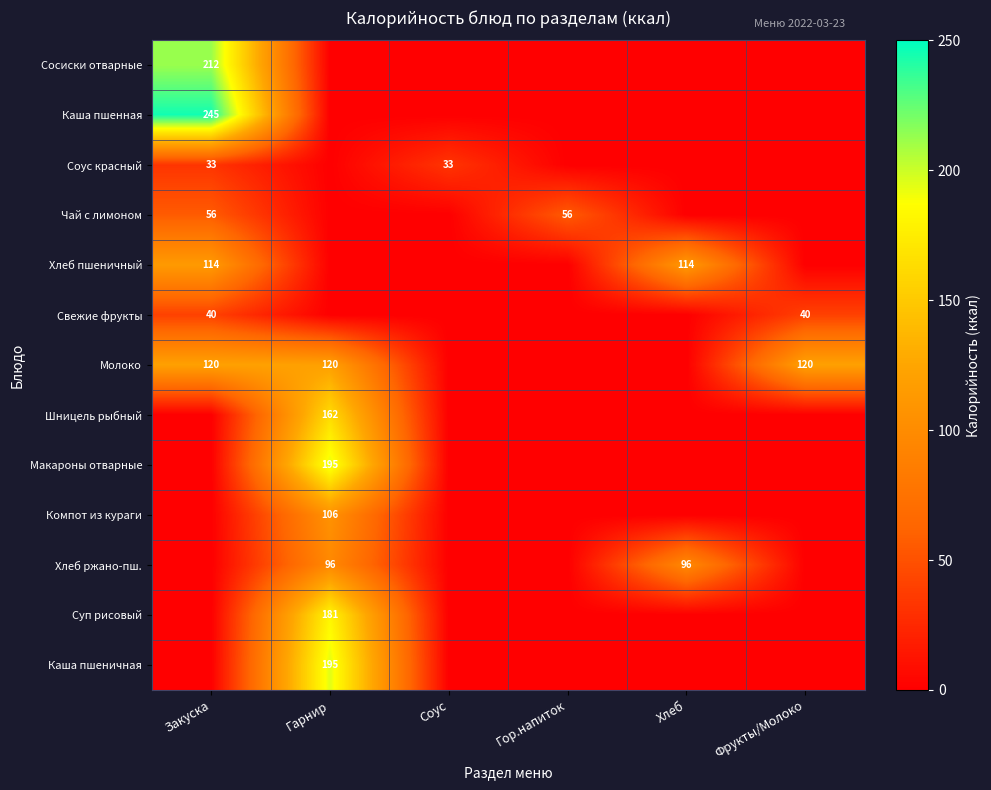

The value of Соус красный at Закуска is 33. True or false?

True